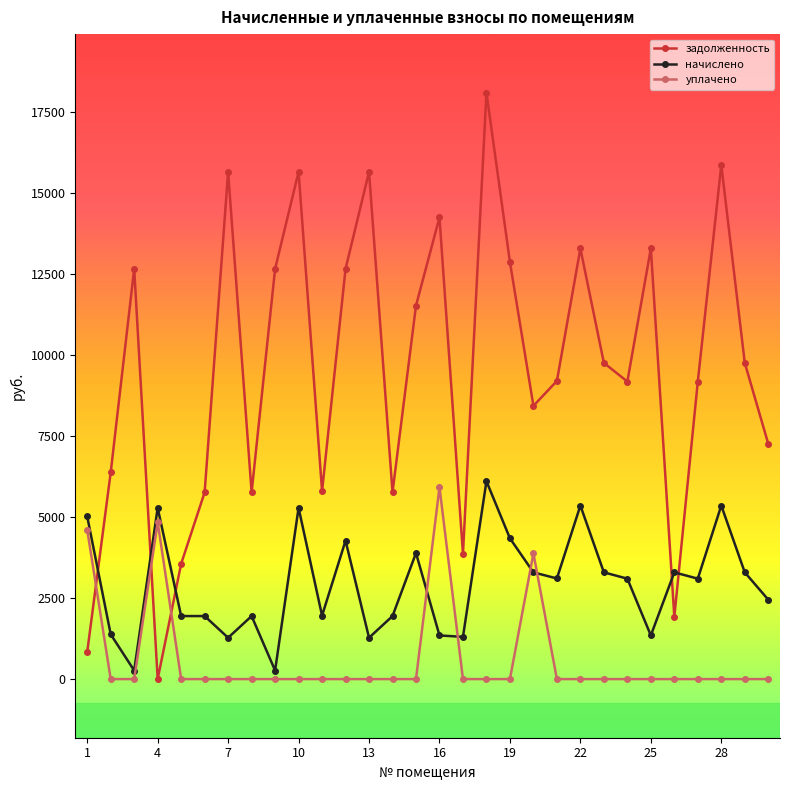

Which series has the largest total across all categories?

задолженность